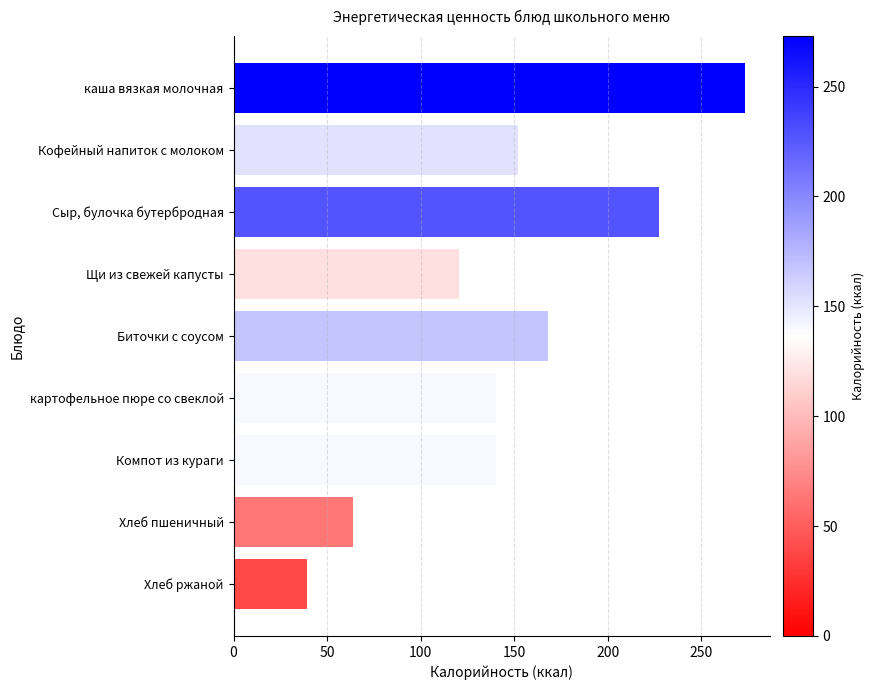

What is the change in value from Щи из свежей капусты to Хлеб пшеничный?

-56.7